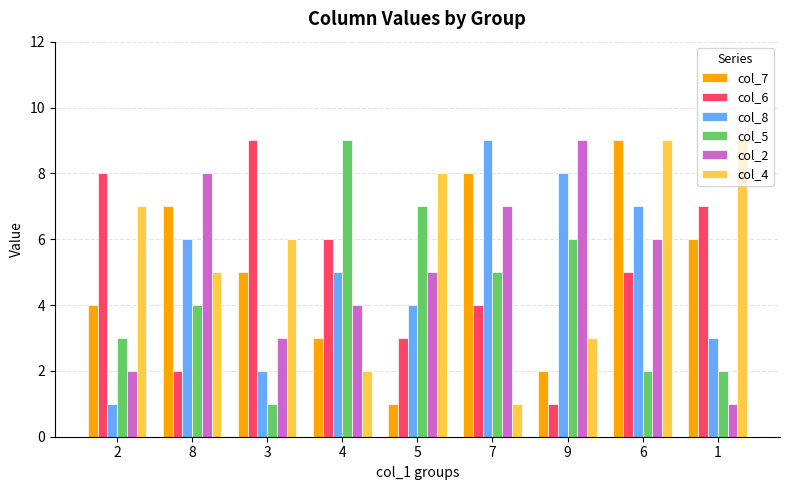

Rank the categories by col_2 value from highest to lowest.

9, 8, 7, 6, 5, 4, 3, 2, 1